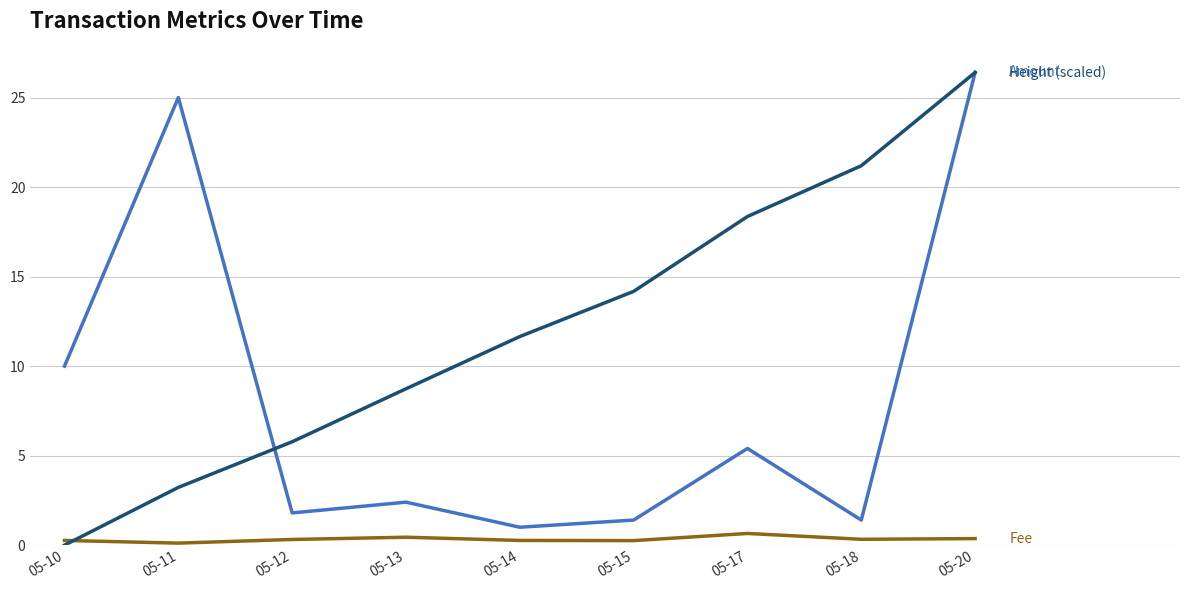

At which category is the sum across all series the highest?

05-20